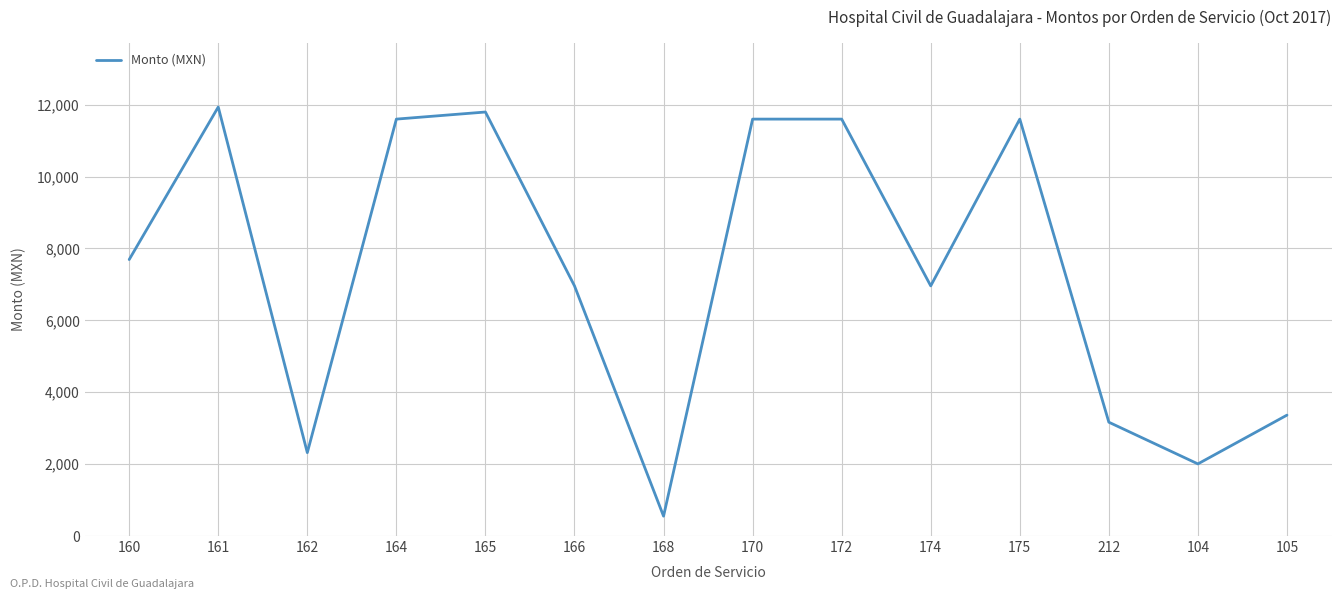

Which category has the lowest value across all series?

168